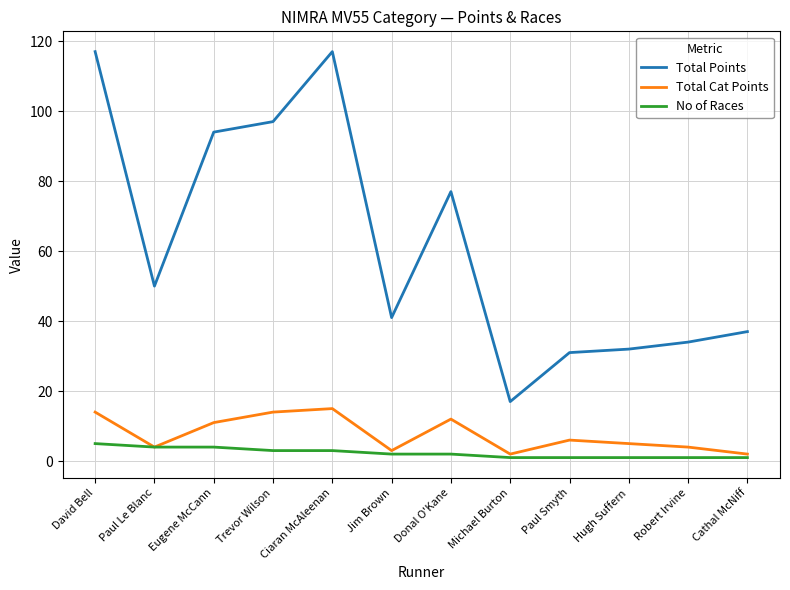

Reading right to left, extract all data points from this chart.

Total Points: Cathal McNiff=37	Robert Irvine=34	Hugh Suffern=32	Paul Smyth=31	Michael Burton=17	Donal O'Kane=77	Jim Brown=41	Ciaran McAleenan=117	Trevor Wilson=97	Eugene McCann=94	Paul Le Blanc=50	David Bell=117
Total Cat Points: Cathal McNiff=2	Robert Irvine=4	Hugh Suffern=5	Paul Smyth=6	Michael Burton=2	Donal O'Kane=12	Jim Brown=3	Ciaran McAleenan=15	Trevor Wilson=14	Eugene McCann=11	Paul Le Blanc=4	David Bell=14
No of Races: Cathal McNiff=1	Robert Irvine=1	Hugh Suffern=1	Paul Smyth=1	Michael Burton=1	Donal O'Kane=2	Jim Brown=2	Ciaran McAleenan=3	Trevor Wilson=3	Eugene McCann=4	Paul Le Blanc=4	David Bell=5